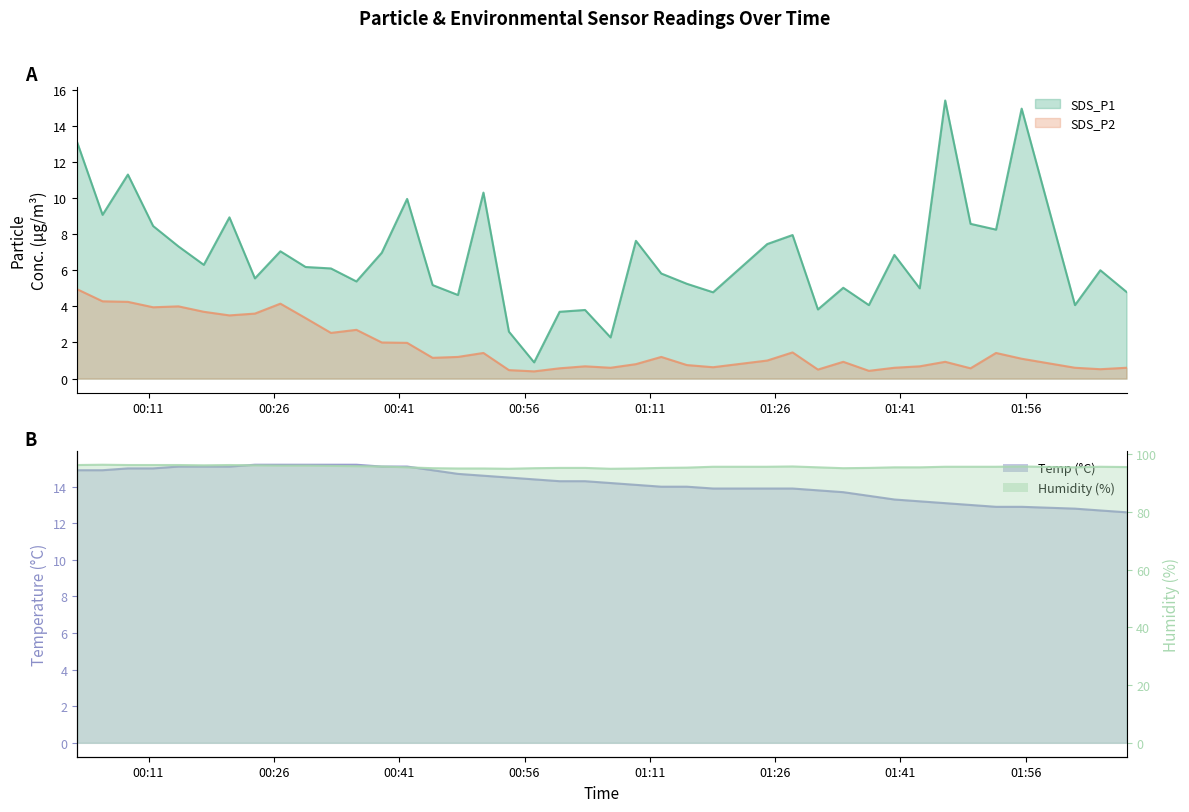

List the series in order of their peak value, lowest first.

SDS_P2, Temp, SDS_P1, Humidity